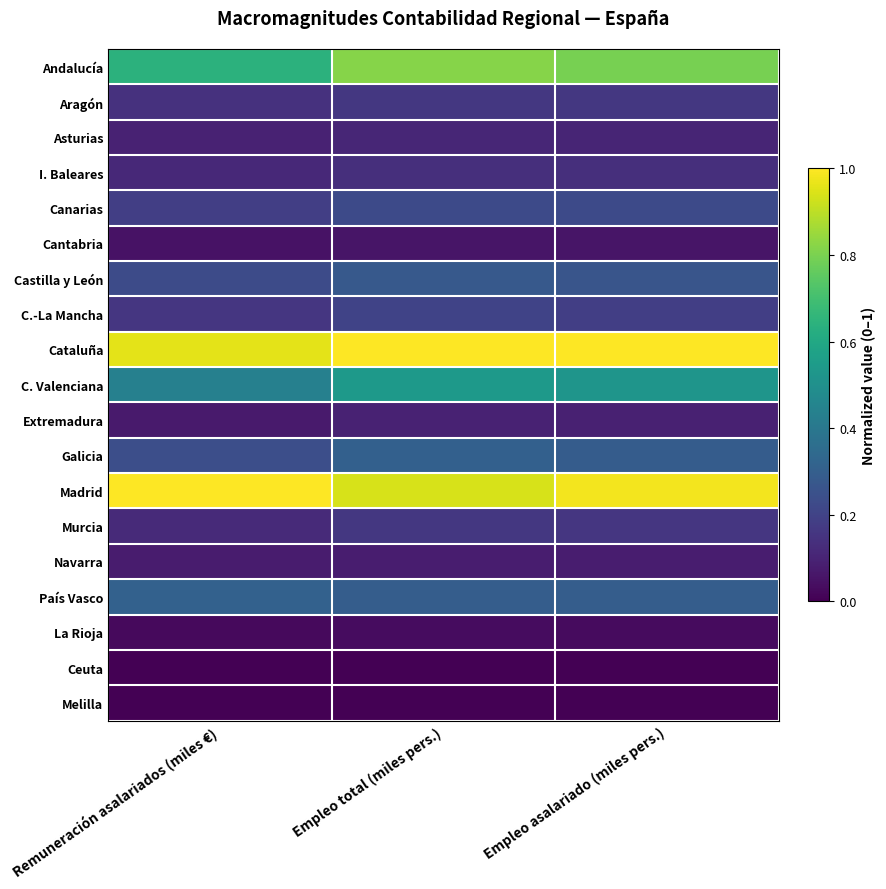

Reading left to right, list all the values displayed in this chart.

Andalucía: Remuneración asalariados (miles €)=0.6	Empleo total (miles pers.)=0.8	Empleo asalariado (miles pers.)=0.8
Aragón: Remuneración asalariados (miles €)=0.1	Empleo total (miles pers.)=0.2	Empleo asalariado (miles pers.)=0.2
Asturias: Remuneración asalariados (miles €)=0.1	Empleo total (miles pers.)=0.1	Empleo asalariado (miles pers.)=0.1
I. Baleares: Remuneración asalariados (miles €)=0.1	Empleo total (miles pers.)=0.1	Empleo asalariado (miles pers.)=0.1
Canarias: Remuneración asalariados (miles €)=0.2	Empleo total (miles pers.)=0.2	Empleo asalariado (miles pers.)=0.2
Cantabria: Remuneración asalariados (miles €)=0.0	Empleo total (miles pers.)=0.1	Empleo asalariado (miles pers.)=0.1
Castilla y León: Remuneración asalariados (miles €)=0.2	Empleo total (miles pers.)=0.3	Empleo asalariado (miles pers.)=0.3
C.-La Mancha: Remuneración asalariados (miles €)=0.2	Empleo total (miles pers.)=0.2	Empleo asalariado (miles pers.)=0.2
Cataluña: Remuneración asalariados (miles €)=1.0	Empleo total (miles pers.)=1.0	Empleo asalariado (miles pers.)=1.0
C. Valenciana: Remuneración asalariados (miles €)=0.4	Empleo total (miles pers.)=0.5	Empleo asalariado (miles pers.)=0.5
Extremadura: Remuneración asalariados (miles €)=0.1	Empleo total (miles pers.)=0.1	Empleo asalariado (miles pers.)=0.1
Galicia: Remuneración asalariados (miles €)=0.2	Empleo total (miles pers.)=0.3	Empleo asalariado (miles pers.)=0.3
Madrid: Remuneración asalariados (miles €)=1.0	Empleo total (miles pers.)=0.9	Empleo asalariado (miles pers.)=1.0
Murcia: Remuneración asalariados (miles €)=0.1	Empleo total (miles pers.)=0.2	Empleo asalariado (miles pers.)=0.2
Navarra: Remuneración asalariados (miles €)=0.1	Empleo total (miles pers.)=0.1	Empleo asalariado (miles pers.)=0.1
País Vasco: Remuneración asalariados (miles €)=0.3	Empleo total (miles pers.)=0.3	Empleo asalariado (miles pers.)=0.3
La Rioja: Remuneración asalariados (miles €)=0.0	Empleo total (miles pers.)=0.0	Empleo asalariado (miles pers.)=0.0
Ceuta: Remuneración asalariados (miles €)=0.0	Empleo total (miles pers.)=0.0	Empleo asalariado (miles pers.)=0.0
Melilla: Remuneración asalariados (miles €)=0.0	Empleo total (miles pers.)=0.0	Empleo asalariado (miles pers.)=0.0